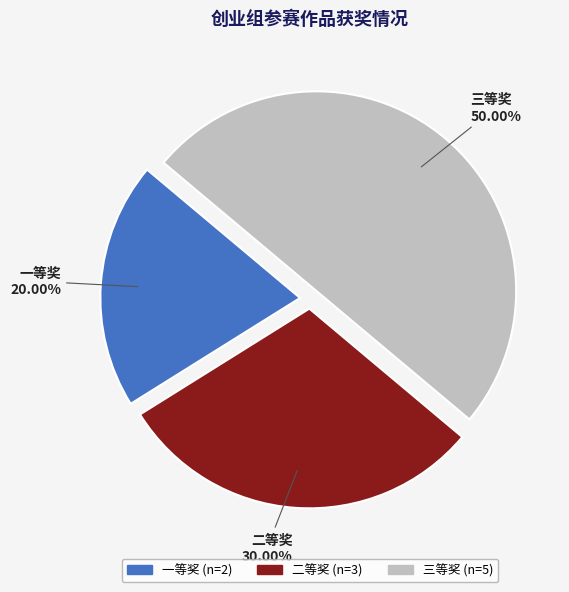

What is the total percentage of 二等奖 and 一等奖?

50.0%